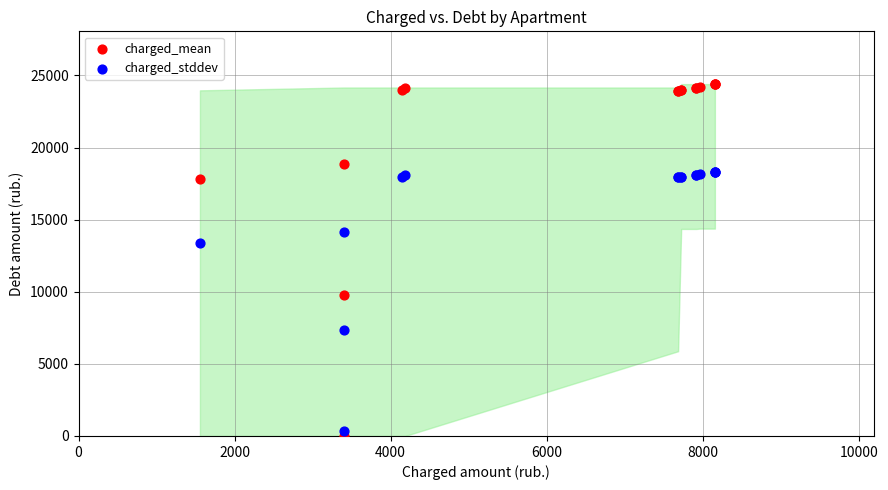

What are all the series names shown in the legend?

charged_mean, charged_stddev